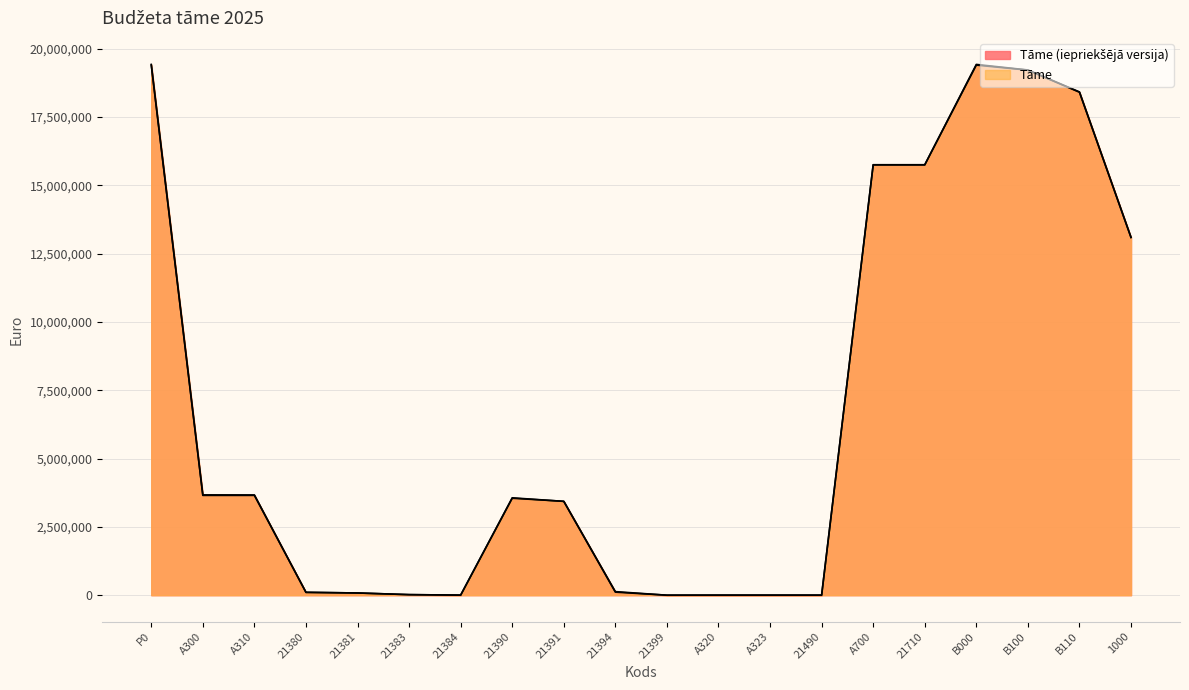

At 21391, list the series in order from smallest to largest.

Tāme, Tāme (iepriekšējā versija)